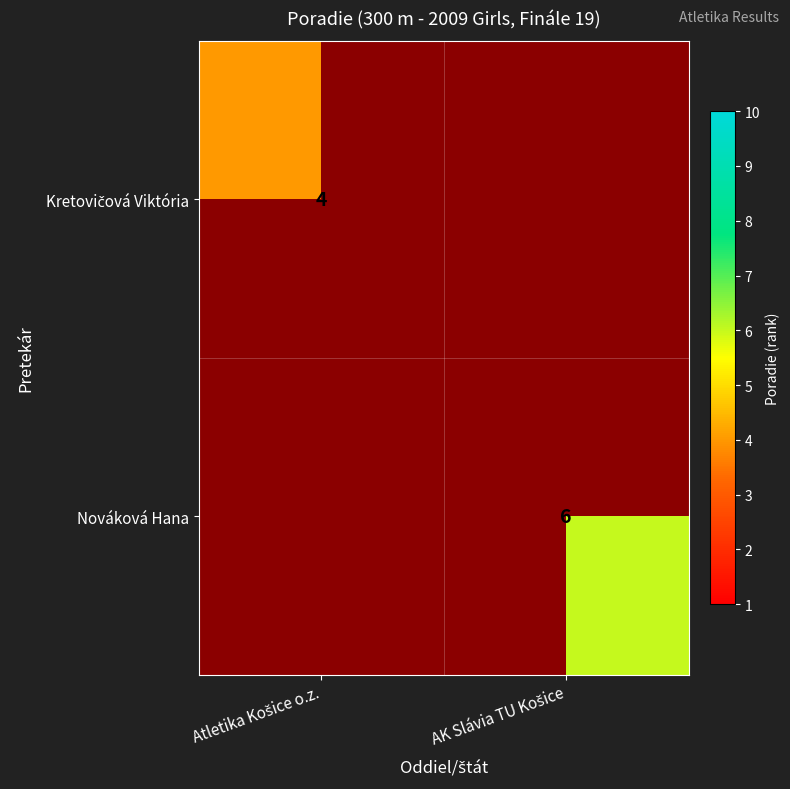

List the series in order of their overall mean, lowest first.

Kretovičová Viktória, Nováková Hana